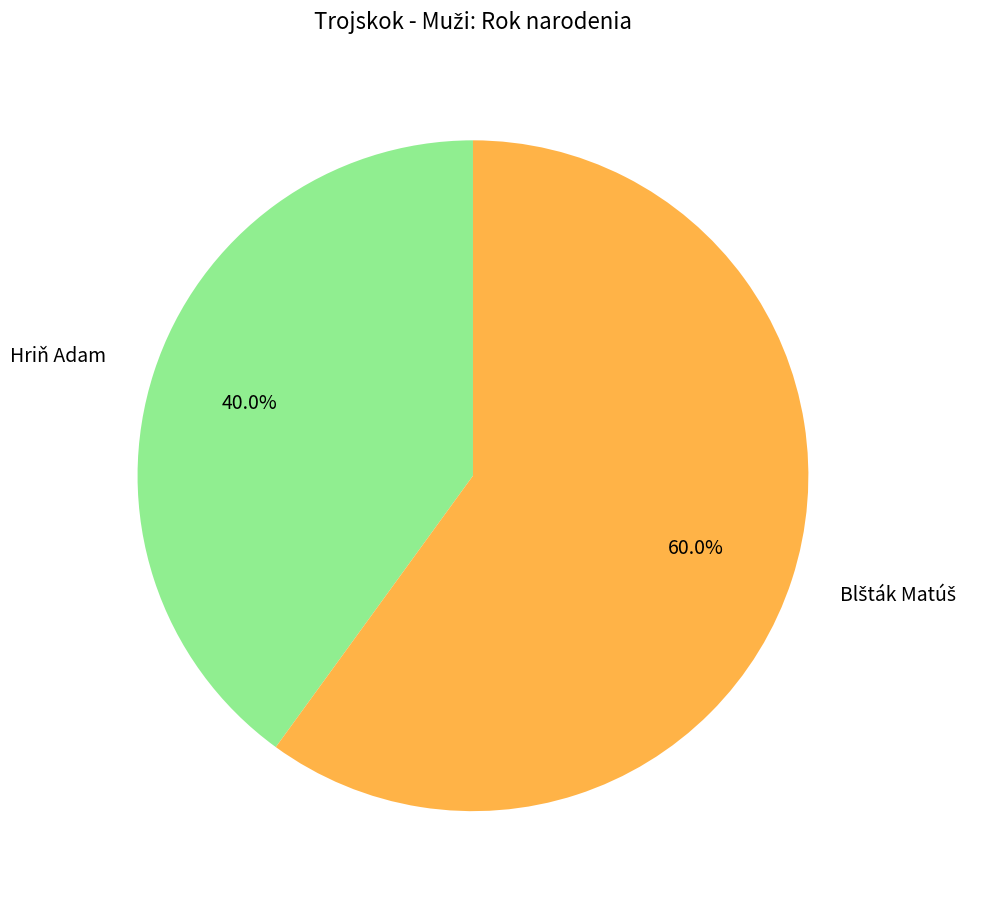

Does Hriň Adam represent more than half of the total?

No